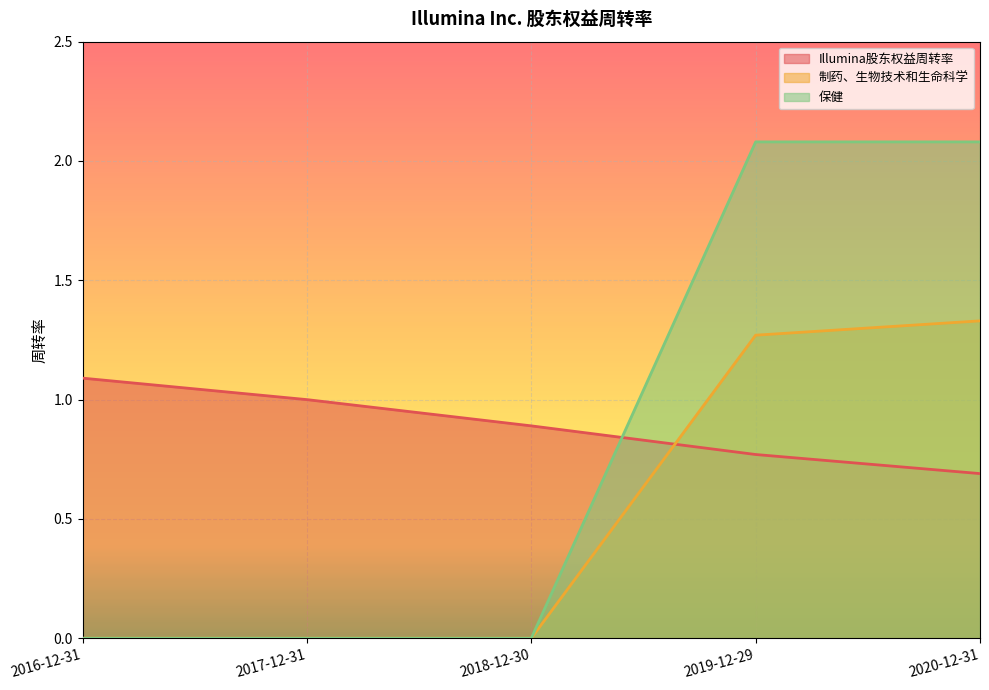

Reading right to left, what are all the values shown in this chart?

Illumina股东权益周转率: 0.7	0.8	0.9	1.0	1.1
制药、生物技术和生命科学: 1.3	1.3	0.0	0.0	0.0
保健: 2.1	2.1	0.0	0.0	0.0